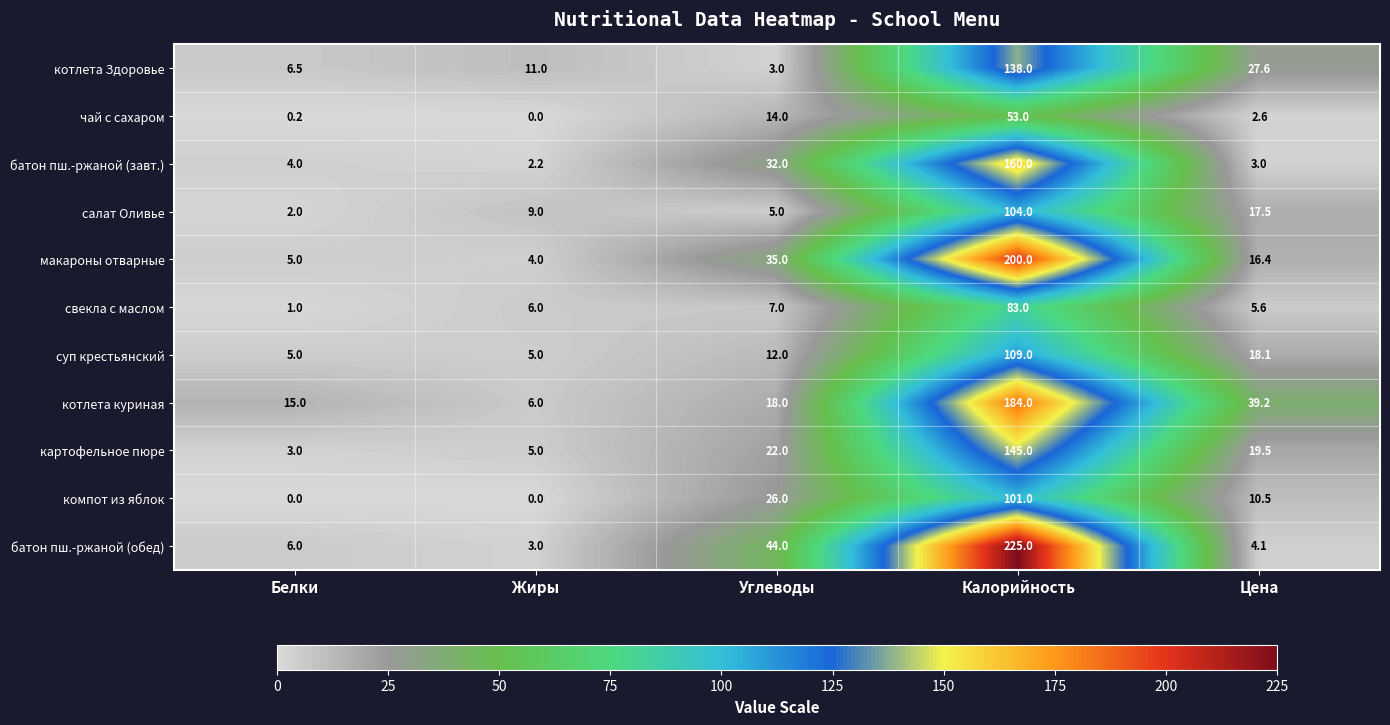

Which label corresponds to the largest value in the chart?

Калорийность